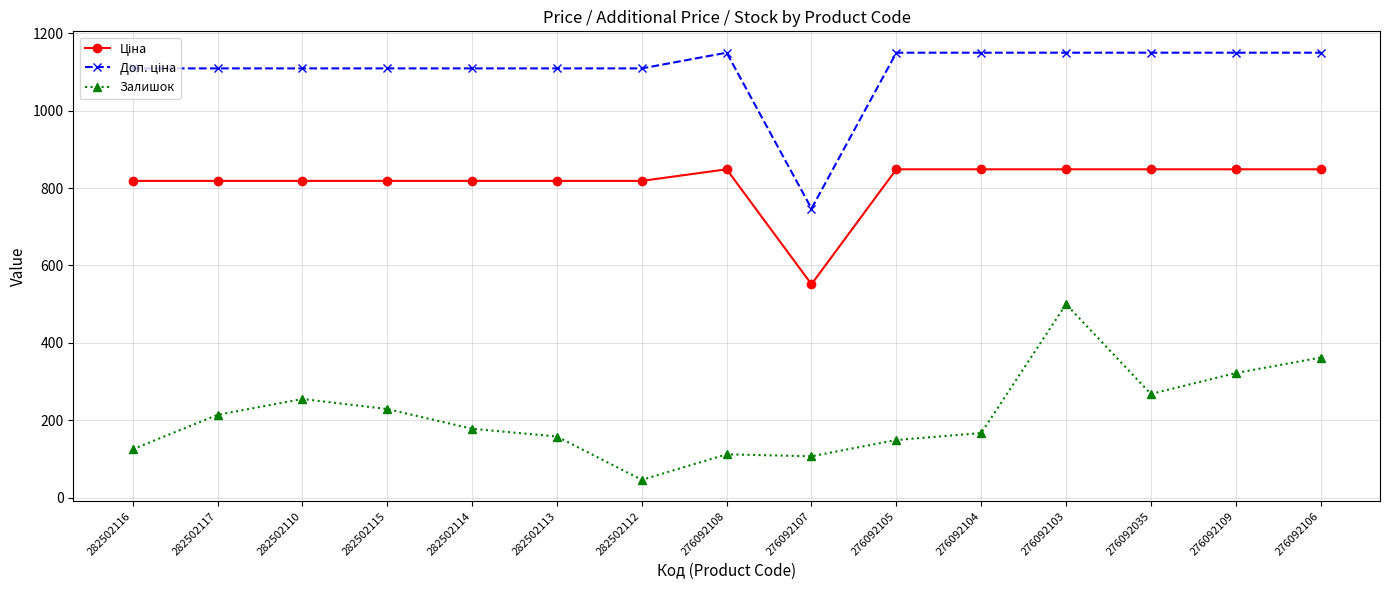

At which label does Залишок first exceed 178?

282502117